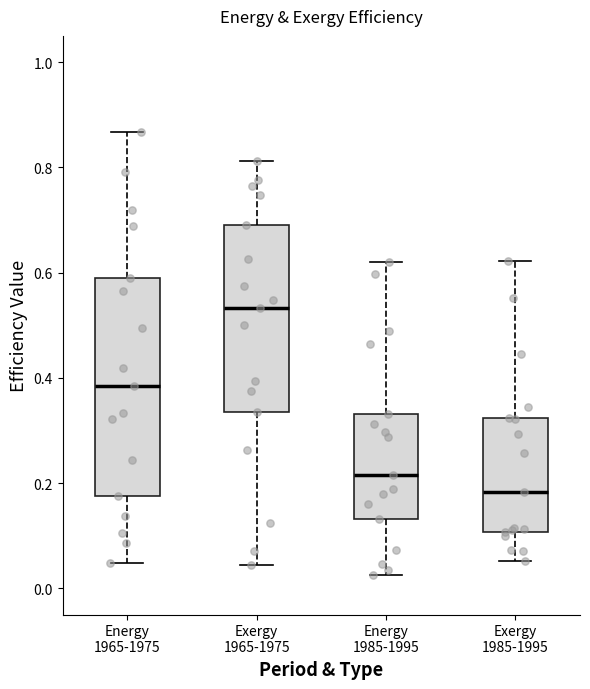

Reading left to right, read every box against the y-axis: the position of its median line, the range the box covers, and the ends of its whiskers. The values are not printed on the chart, so give them approximately, as read against the axis.

Energy 1965-1975: median 0.38, box 0.18 to 0.58, whiskers 0.04 to 0.86
Exergy 1965-1975: median 0.54, box 0.34 to 0.70, whiskers 0.04 to 0.82
Energy 1985-1995: median 0.22, box 0.14 to 0.34, whiskers 0.02 to 0.62
Exergy 1985-1995: median 0.18, box 0.10 to 0.32, whiskers 0.06 to 0.62